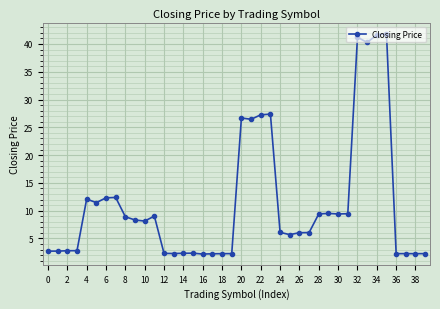

What is the value of the 26th point from the left?

5.7